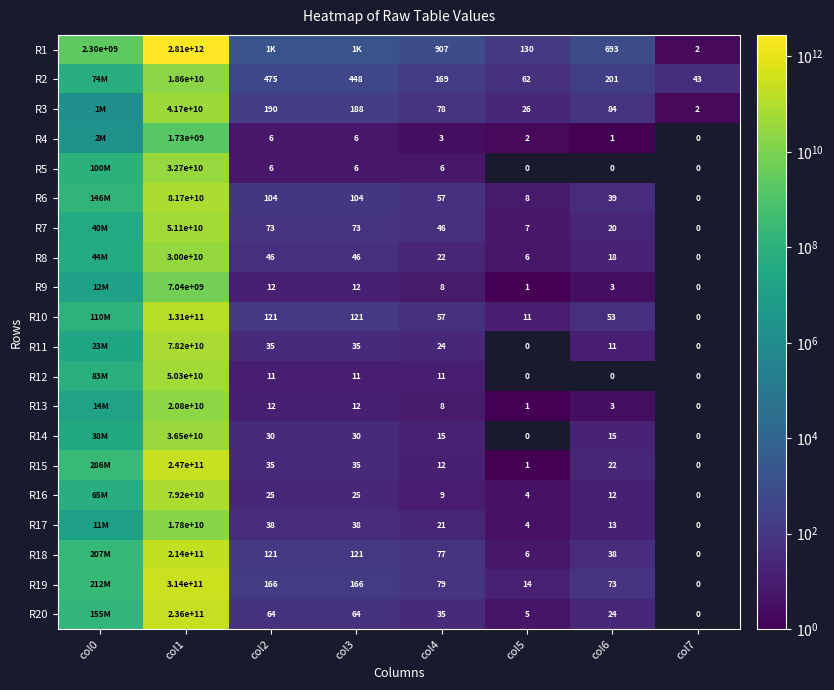

At col1, list the series in order from largest to smallest.

R1, R19, R15, R20, R18, R10, R6, R16, R11, R7, R12, R3, R14, R5, R8, R13, R2, R17, R9, R4